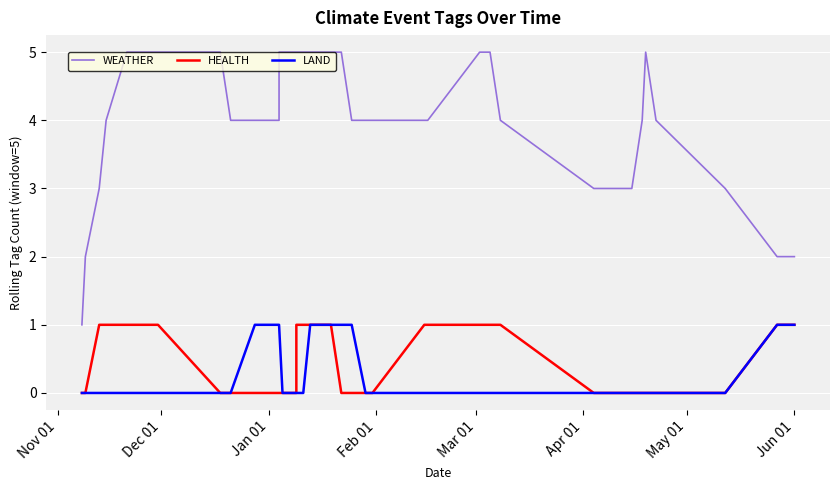

True or false: WEATHER has more than 2 points higher than both neighbors.

False